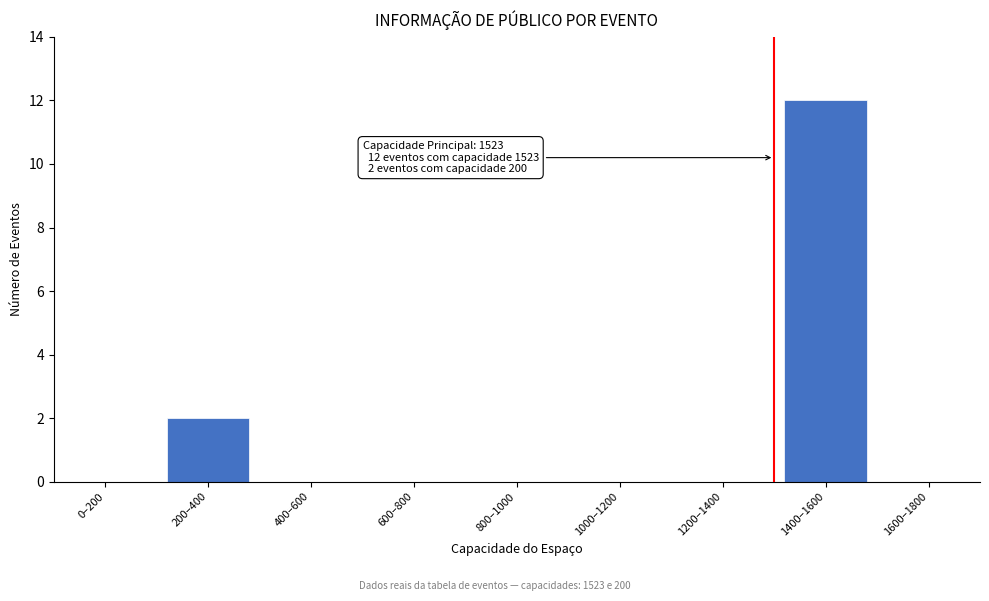

Reading right to left, what are all the values shown in this chart?

1600–1800=0	1400–1600=12	1200–1400=0	1000–1200=0	800–1000=0	600–800=0	400–600=0	200–400=2	0–200=0